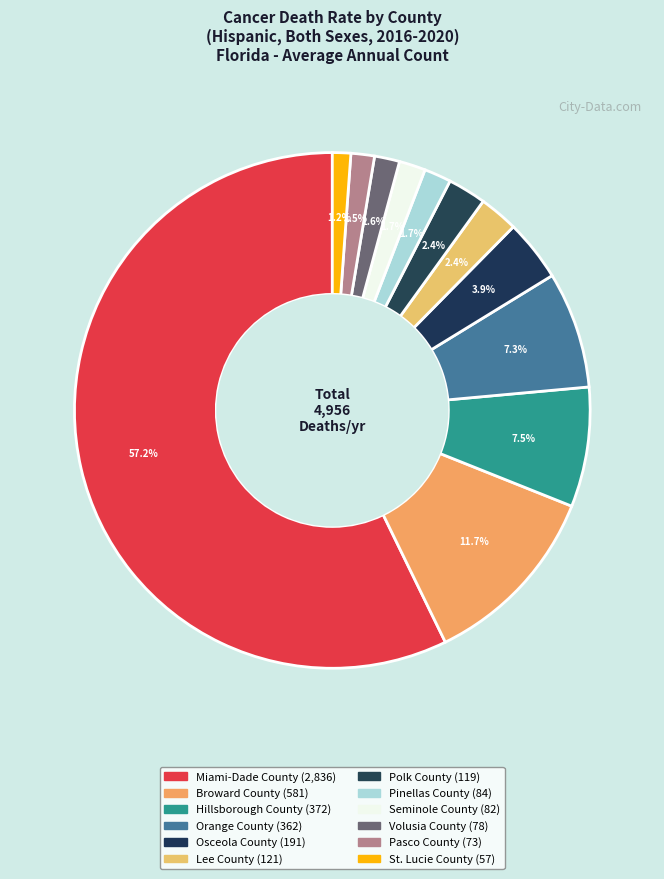

How many slices are in this pie chart?

12